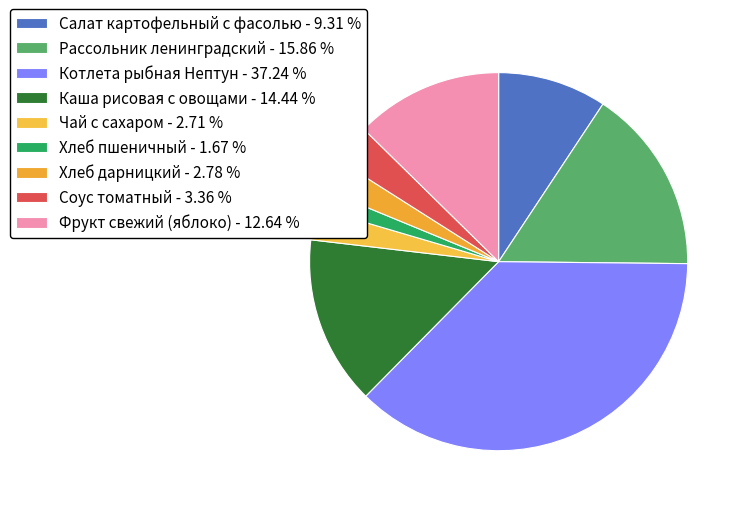

Which category has the biggest portion of the pie?

Котлета рыбная Нептун